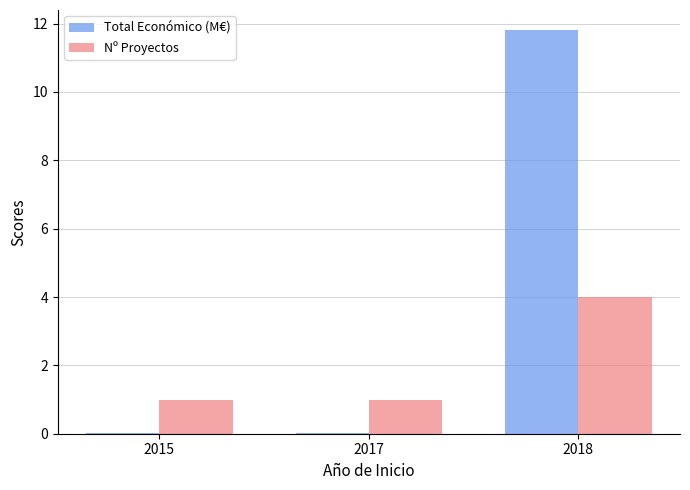

The value of Nº Proyectos at 2015 is 1.0. True or false?

True